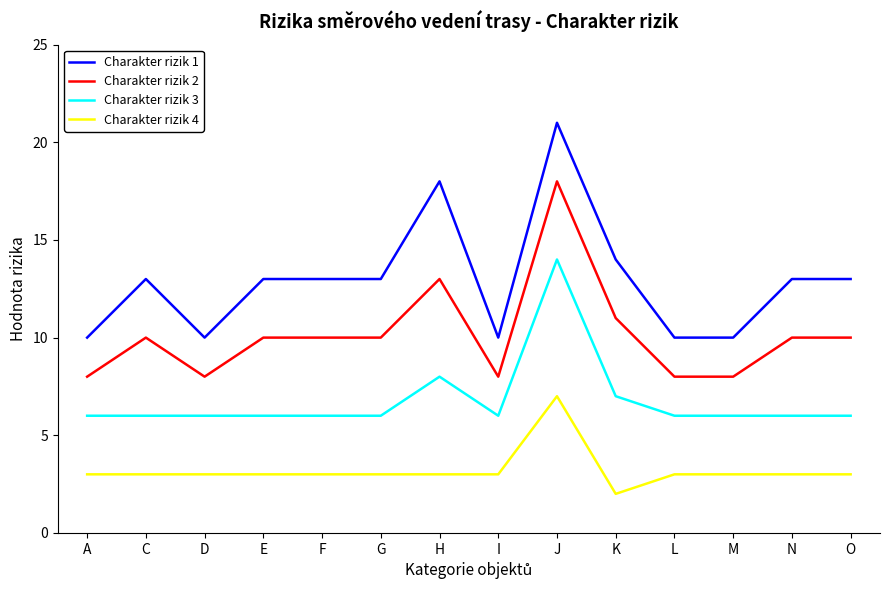

The value of Charakter rizik 2 at M is 8. True or false?

True